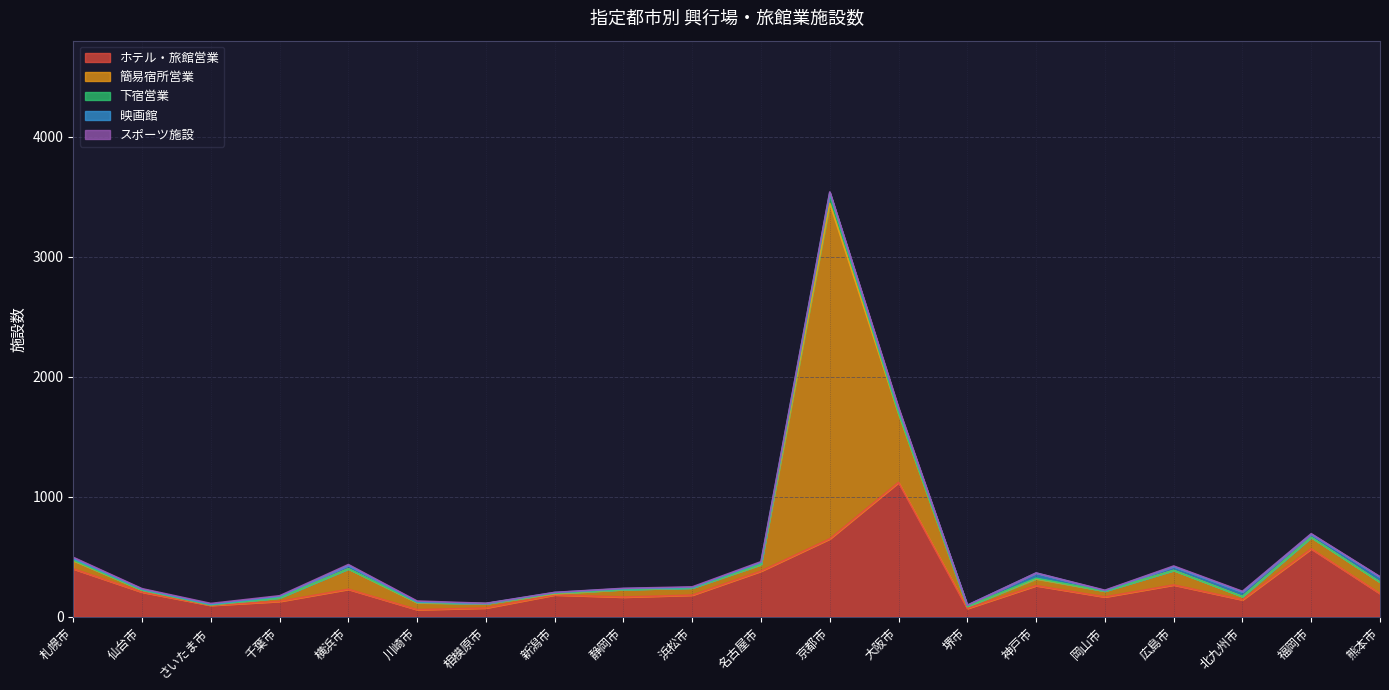

Reading left to right, what are all the values shown in this chart?

ホテル・旅館営業: 400	206	96	129	230	60	74	183	165	181	381	650	1120	70	260	166	266	142	567	194
簡易宿所営業: 69	17	4	30	170	58	36	9	63	60	54	2794	574	16	57	49	121	27	95	95
下宿営業: 4	1	0	0	0	3	0	5	0	0	2	77	3	0	5	0	0	0	0	0
映画館: 13	6	5	11	29	4	1	6	7	4	17	14	35	11	43	4	32	39	26	43
スポーツ施設: 10	5	7	6	7	7	2	1	3	5	6	5	11	0	1	3	5	5	5	3